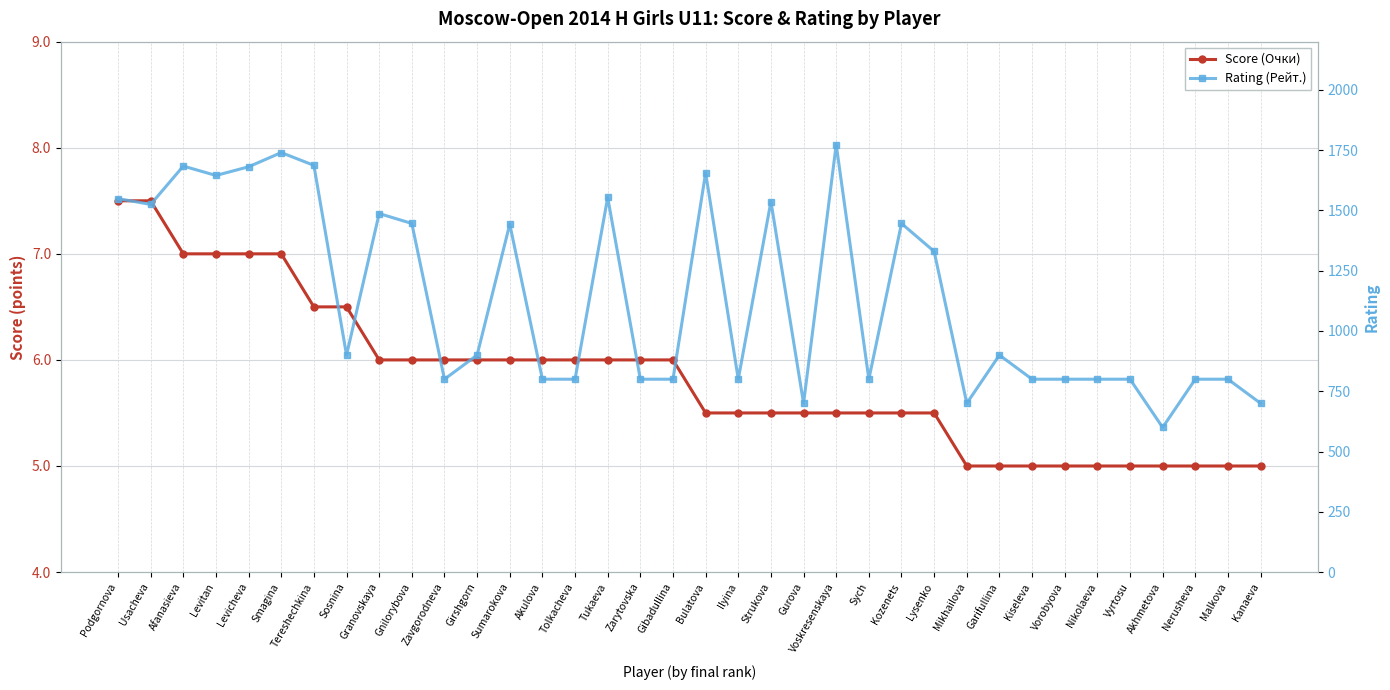

Rank the series by their average value, from highest to lowest.

Rating (Рейт.), Score (Очки)